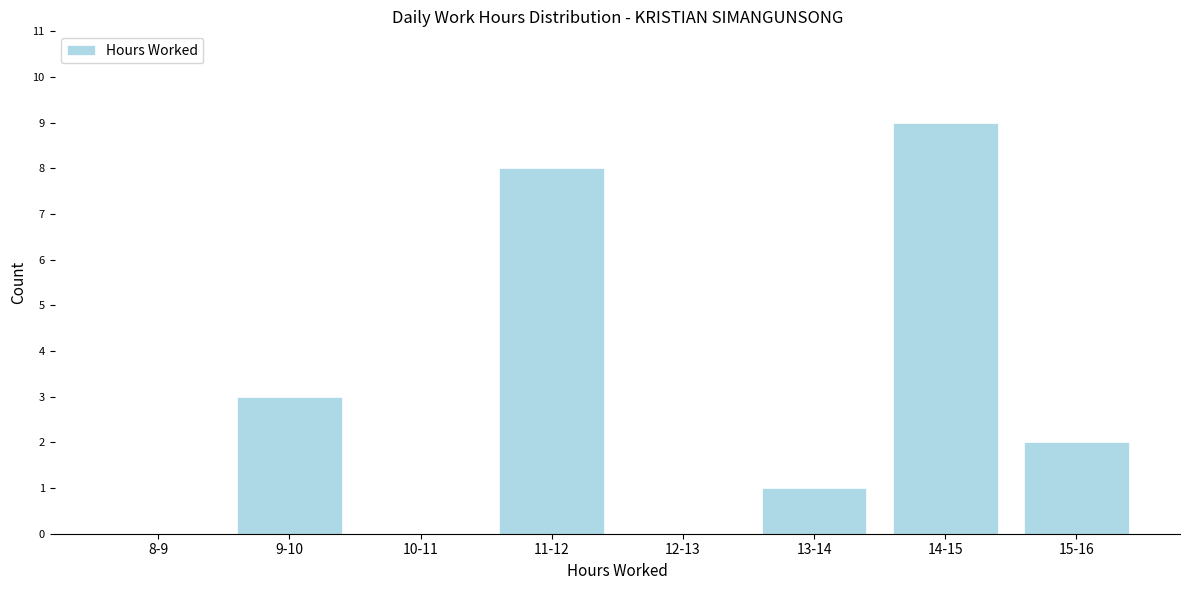

Reading right to left, extract all data points from this chart.

15-16=2	14-15=9	13-14=1	12-13=0	11-12=8	10-11=0	9-10=3	8-9=0